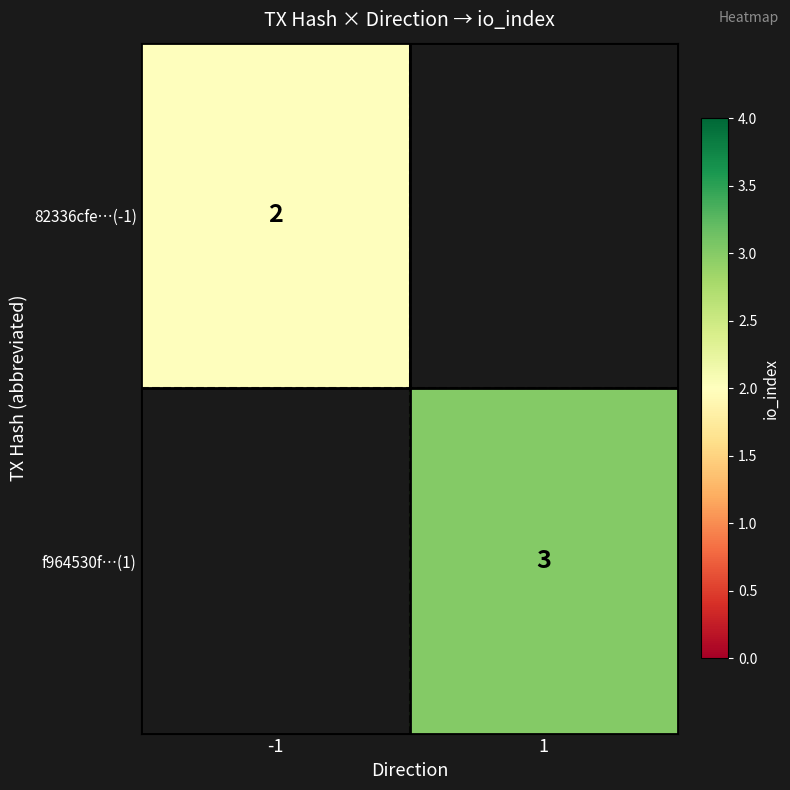

Is it true that f964530f…(1) equals 3 at 1?

True